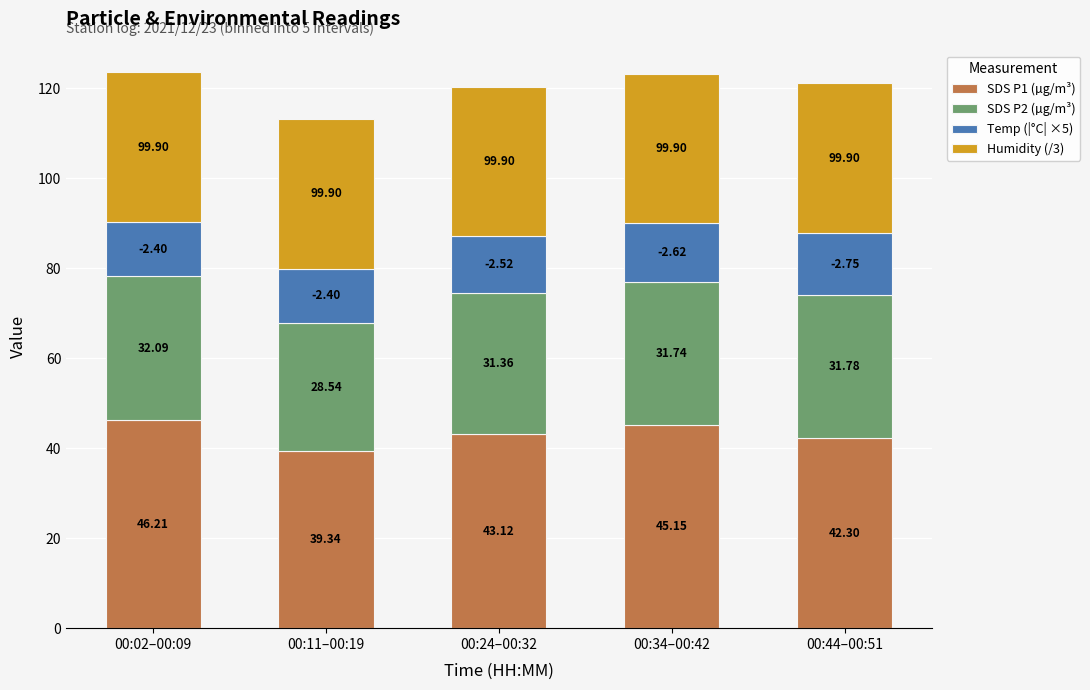

What is the total value across all series at 00:34–00:42?

123.3